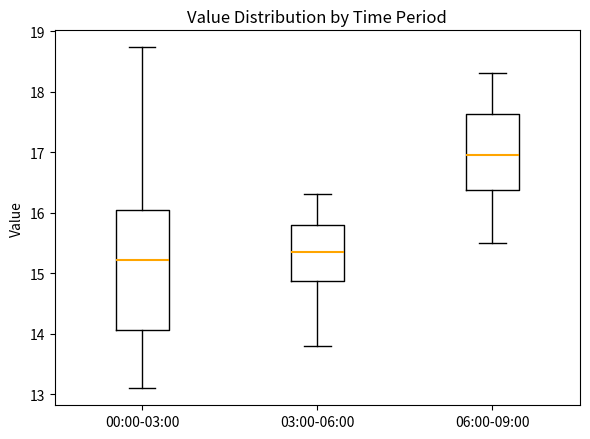

Which box has the highest median line?

06:00-09:00